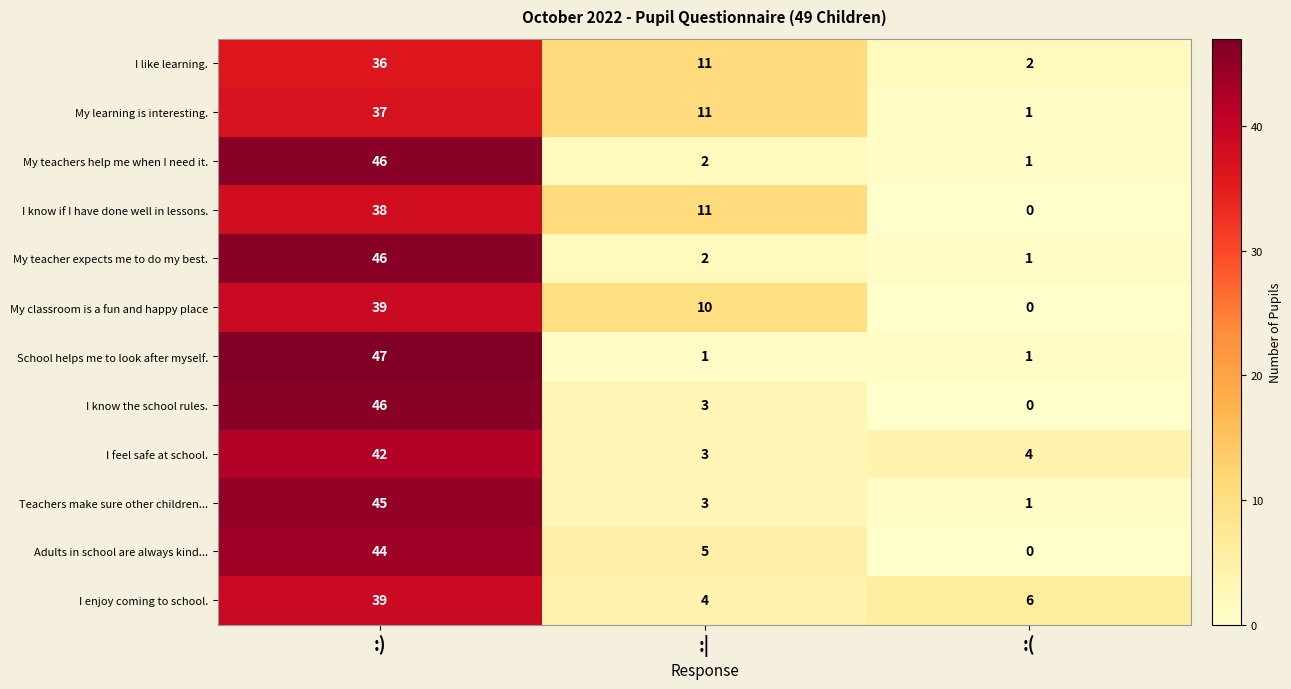

Between :) and :|, which series saw the biggest shift?

School helps me to look after myself.